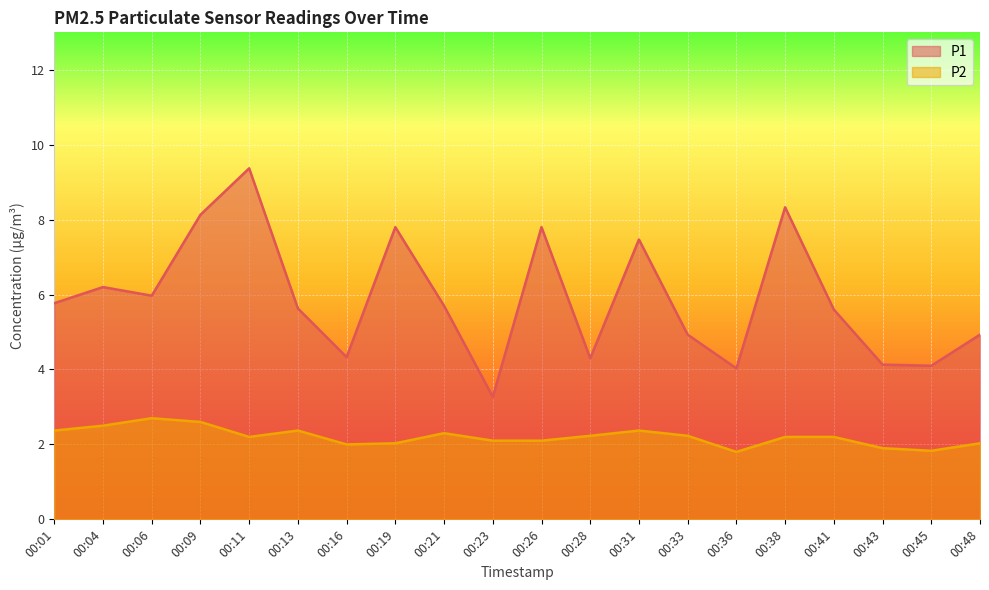

What is the spread (max minus min) of values at 00:28?

2.1